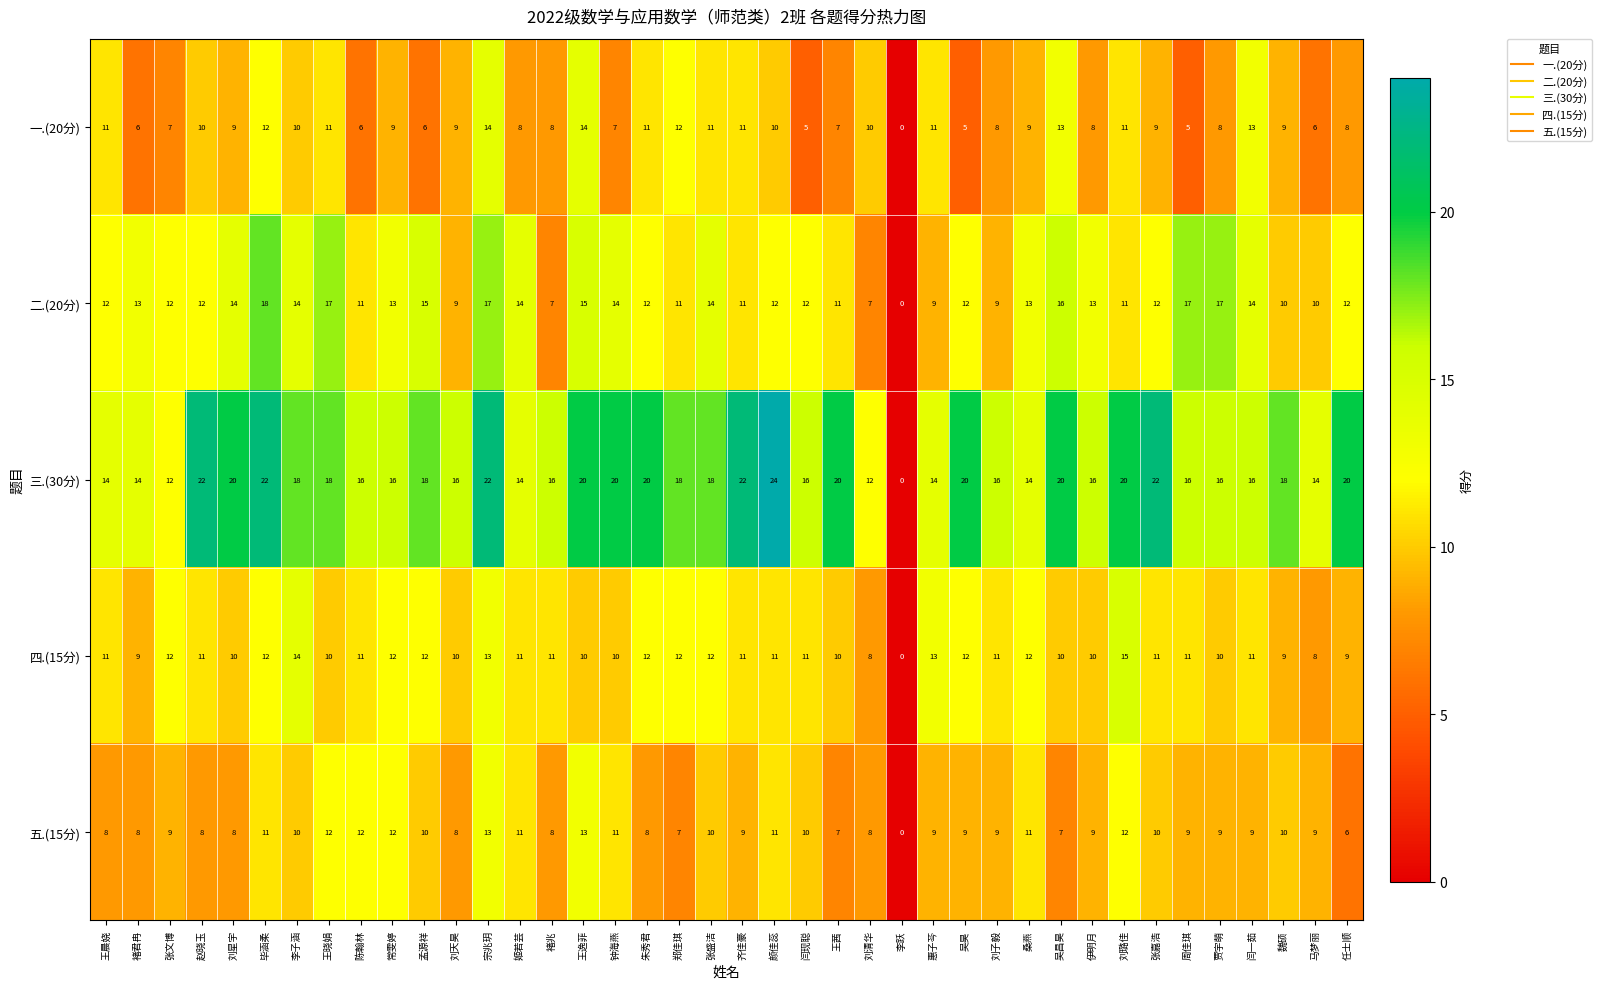

True or false: 五.(15分) has a value of 7 at 吴昌昊.

True